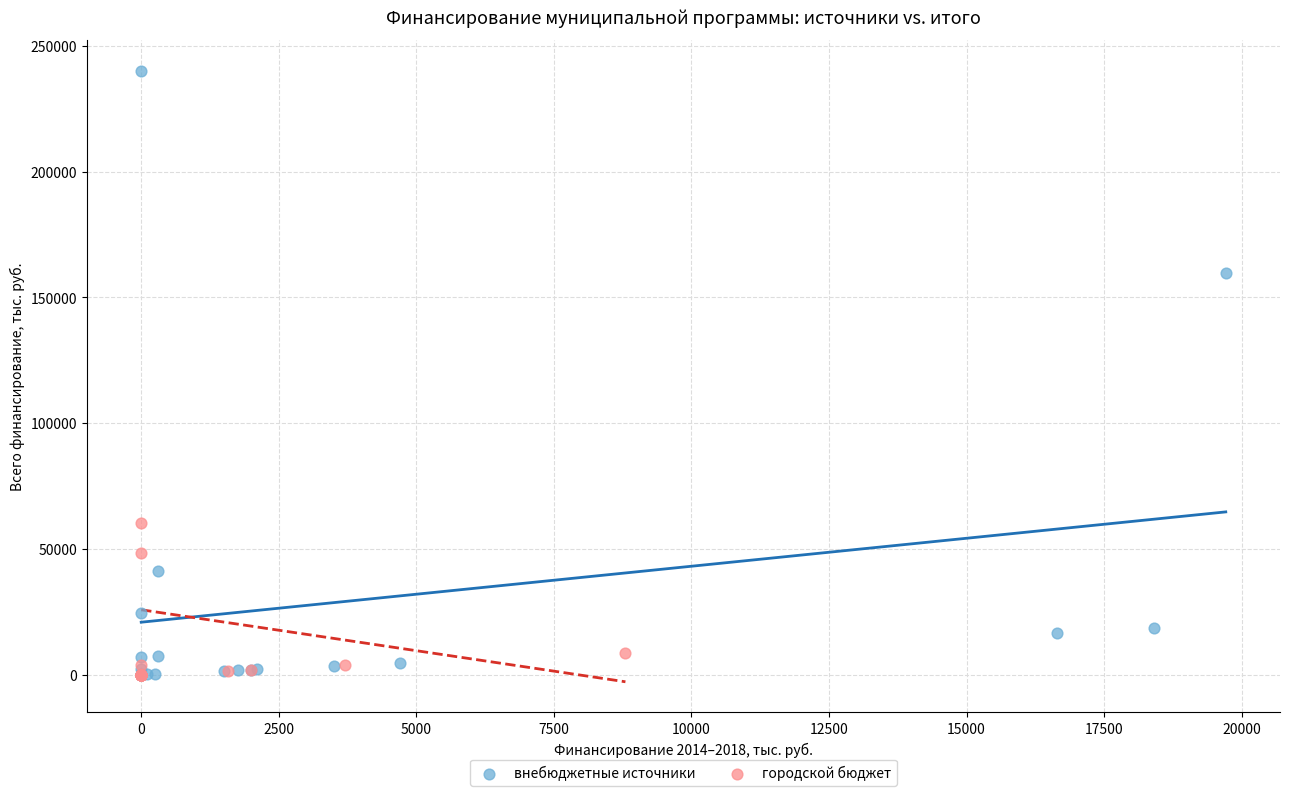

Which series has the largest Y range (max minus min)?

внебюджетные источники